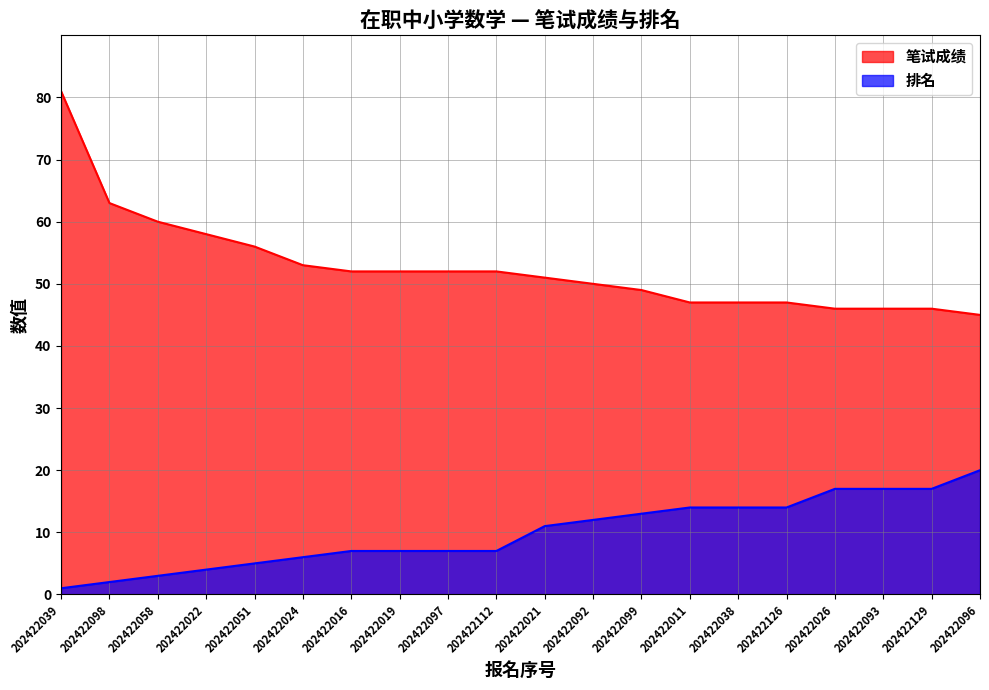

True or false: 笔试成绩 and 排名 cross at least once.

False